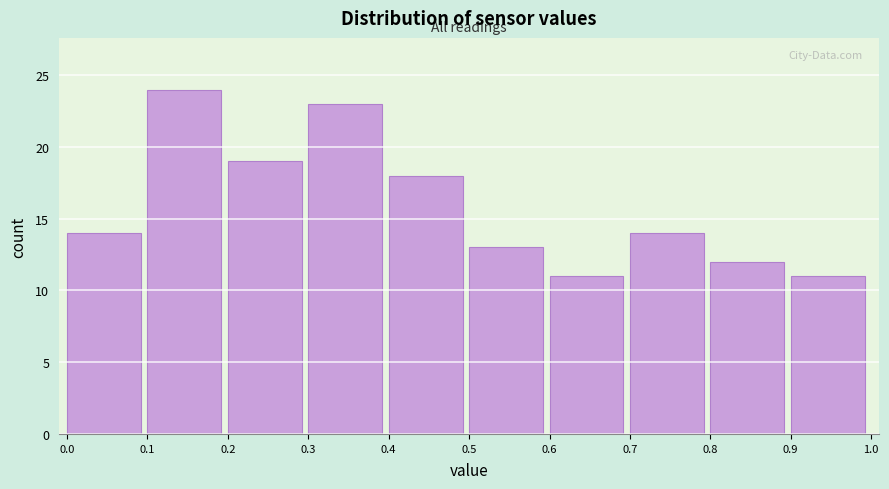

How tall is the bar that spans 0.2 to 0.3 on the x-axis? The values are not printed on the chart, so give them approximately, as read against the axis.

19